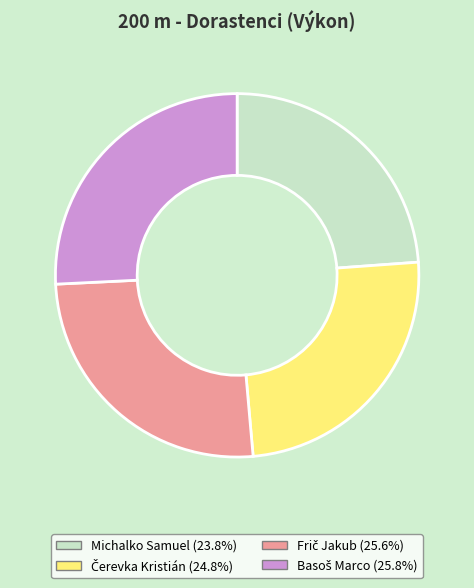

What is the smallest slice in the pie chart?

Michalko Samuel